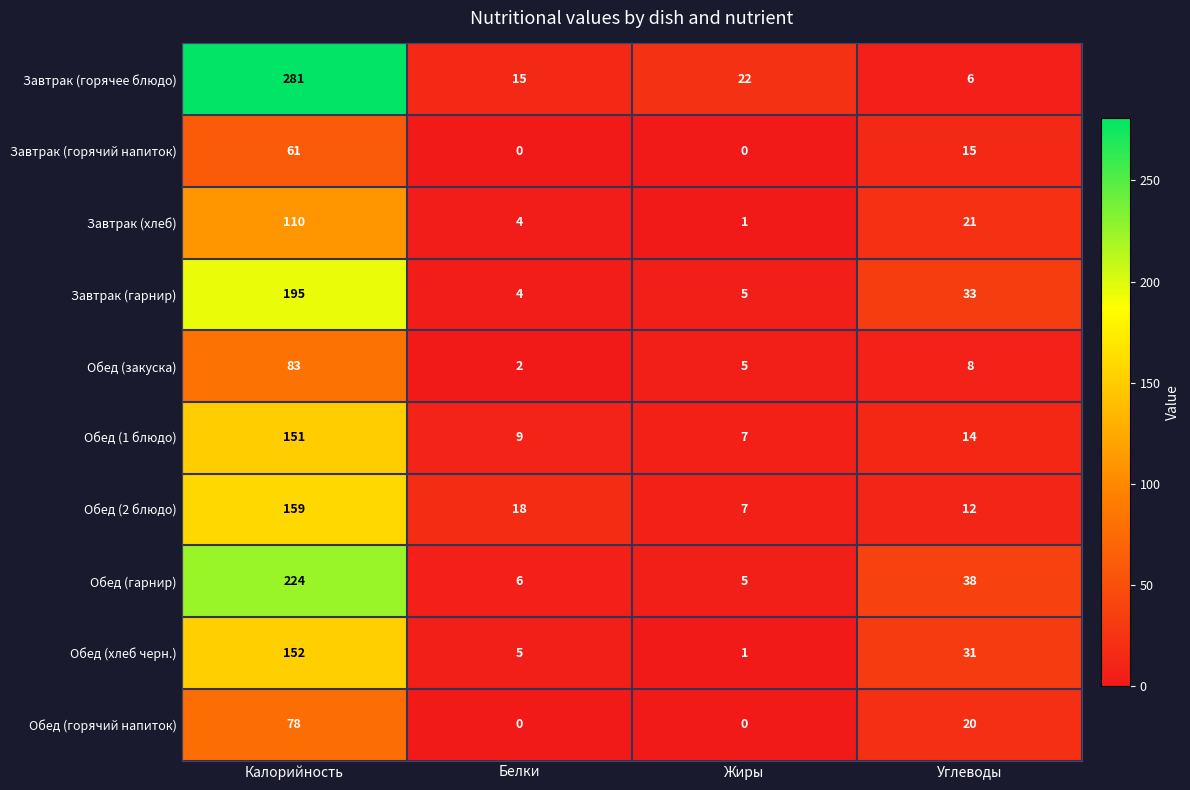

List the labels in order of Завтрак (гарнир) value, smallest first.

Белки, Жиры, Углеводы, Калорийность